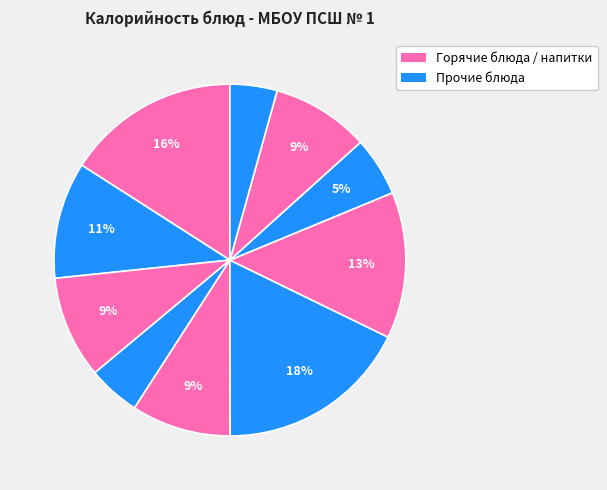

Is there a majority slice in this chart?

No